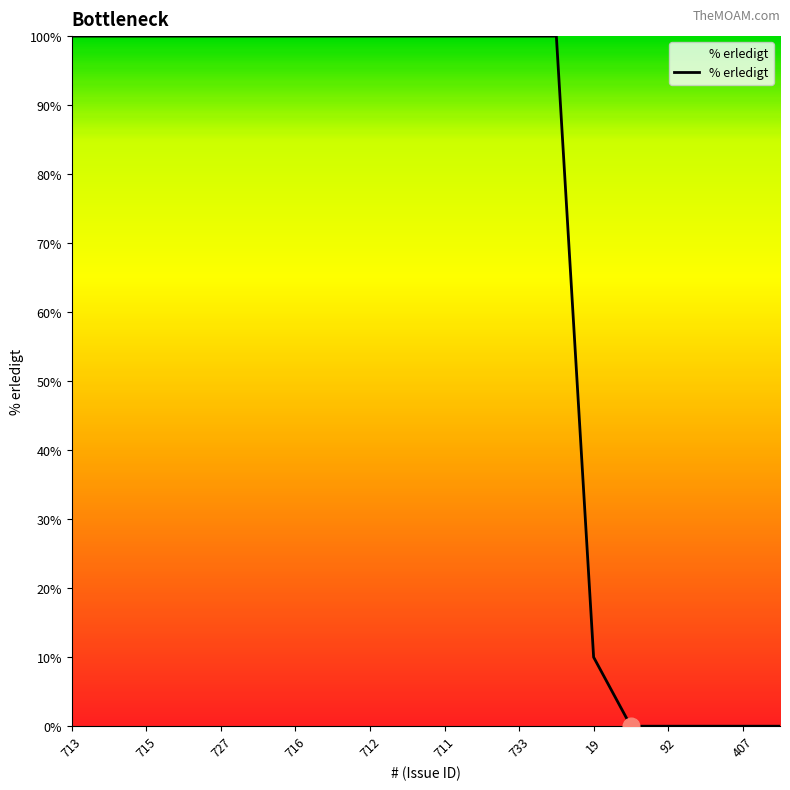

What is the difference between the maximum and minimum values?

100